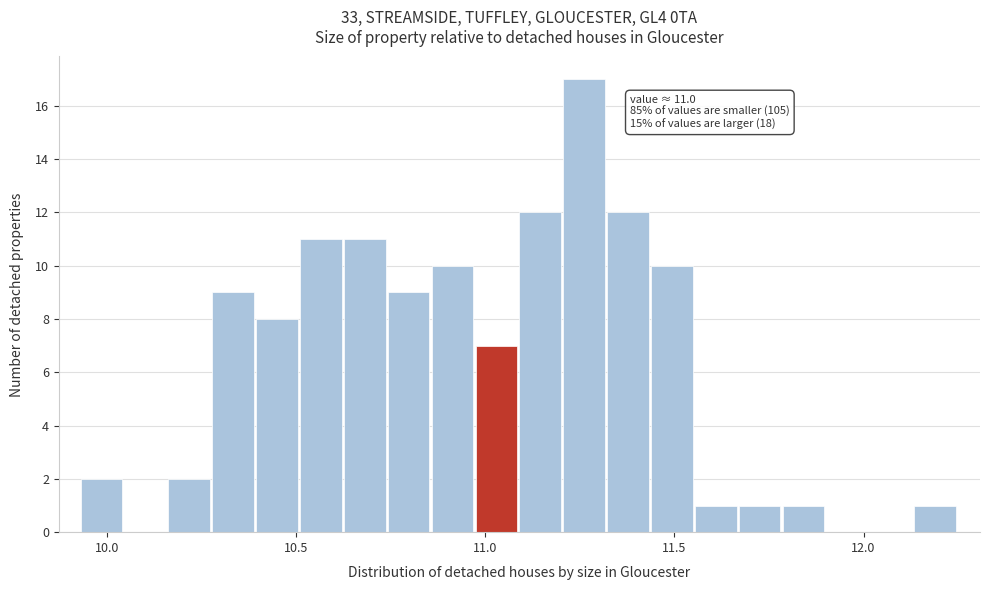

Read against the x-axis, roughly where is the centre of the tallest bar?

11.25